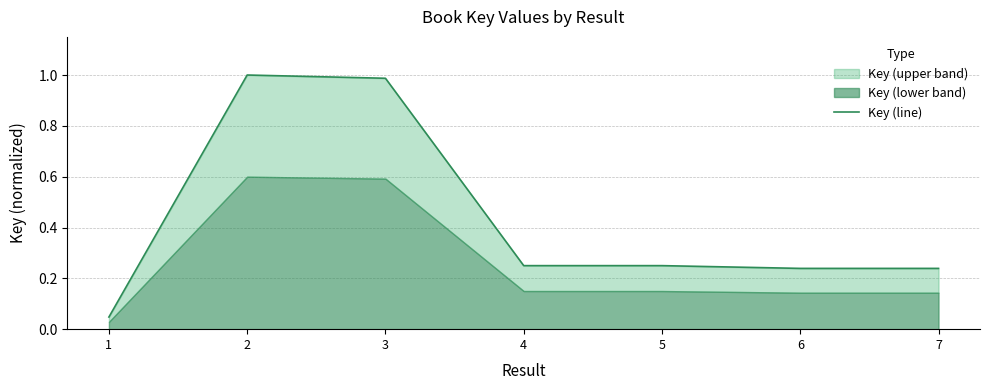

The value at 3 is 1.4. True or false?

False